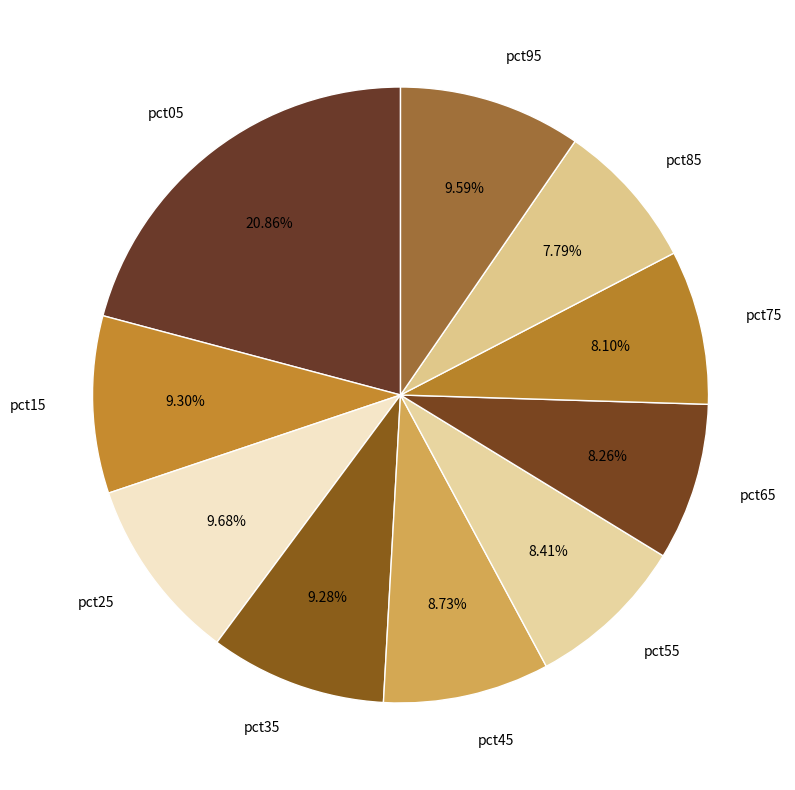

How much of the chart is everything except pct05?

79.1%